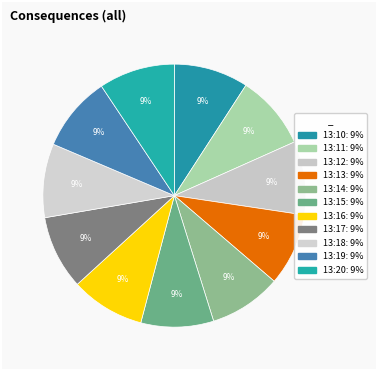

Count the number of slices in the pie.

11